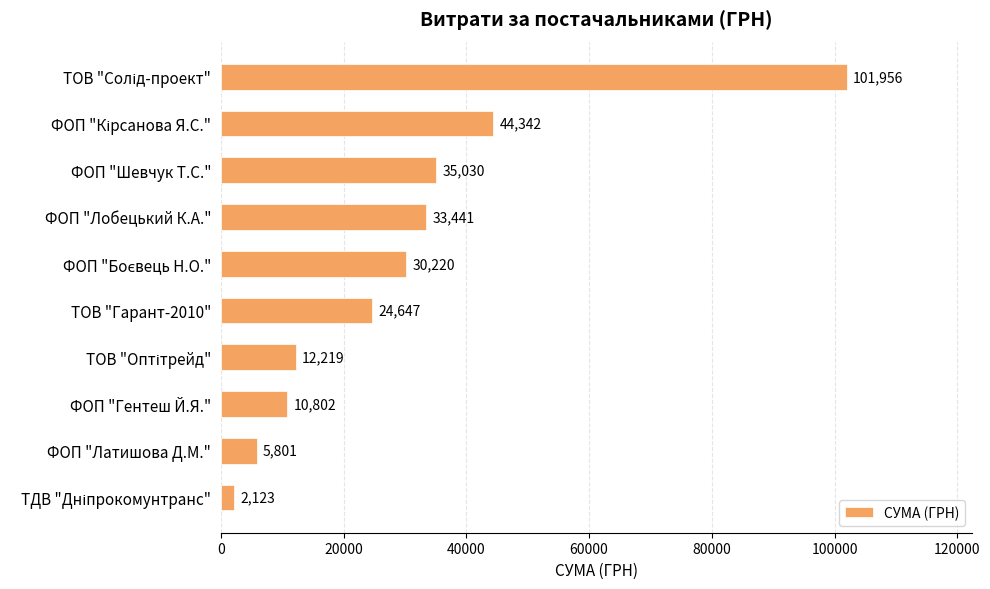

What is the maximum value shown in the chart?

101956.1